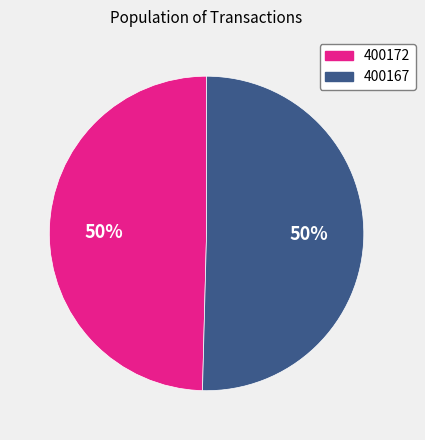

Is the sum of 400167 and 400172 greater than half?

Yes